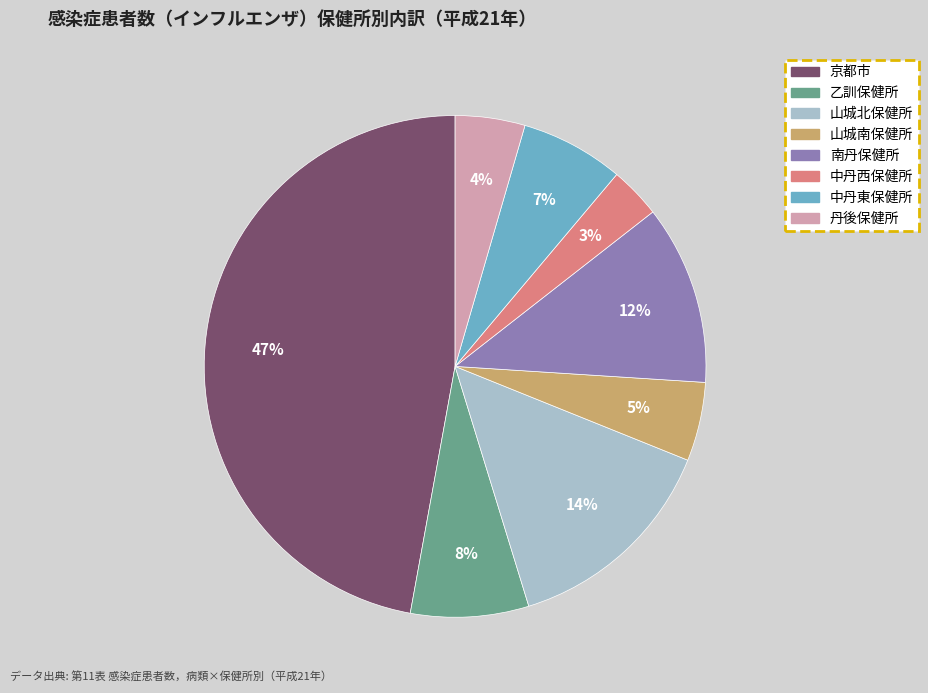

Is the sum of 山城北保健所 and 丹後保健所 greater than half?

No